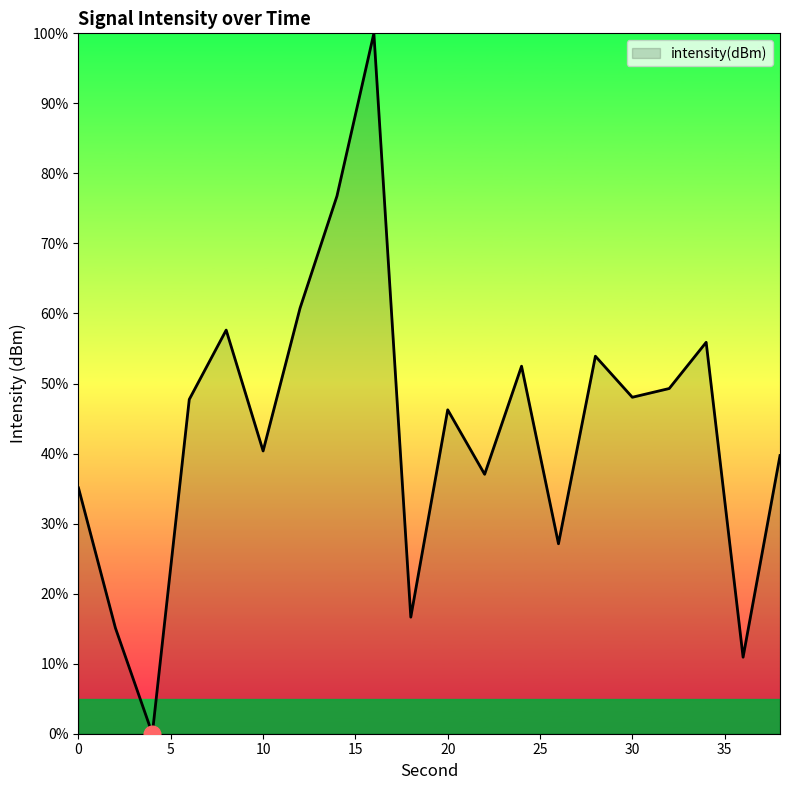

What is the maximum value shown in the chart?

100.0